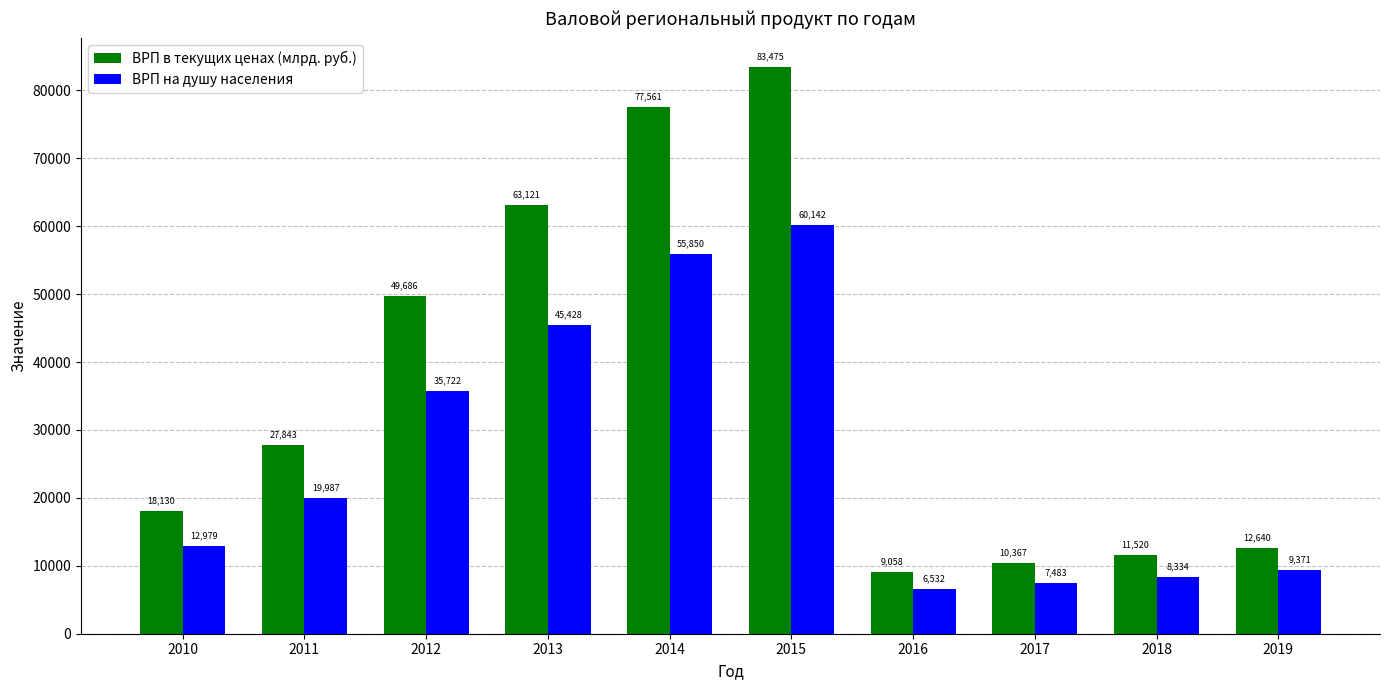

Rank the series by their average value, from lowest to highest.

ВРП на душу населения, ВРП в текущих ценах (млрд. руб.)